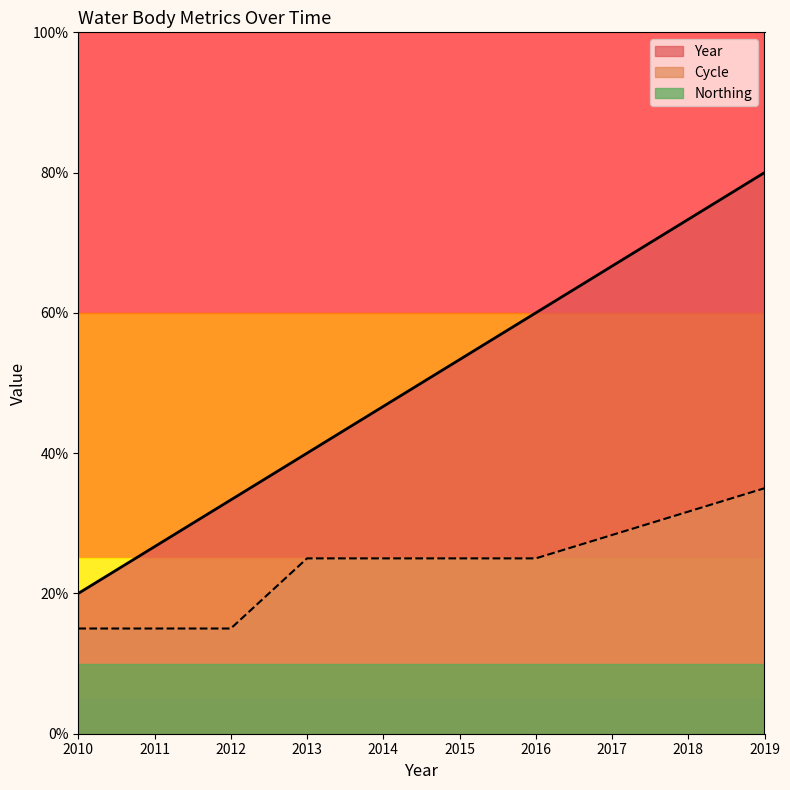

What is the difference between the Cycle values at 2012 and 2019?

20.0